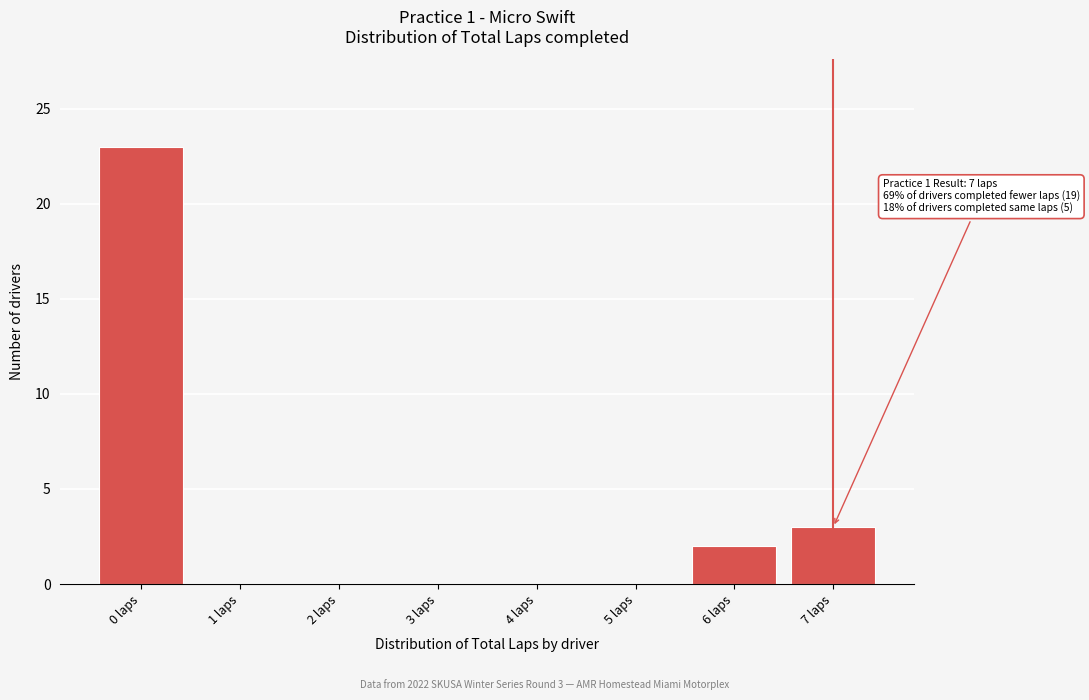

Reading right to left, list all the values displayed in this chart.

7 laps=3	6 laps=2	5 laps=0	4 laps=0	3 laps=0	2 laps=0	1 laps=0	0 laps=23